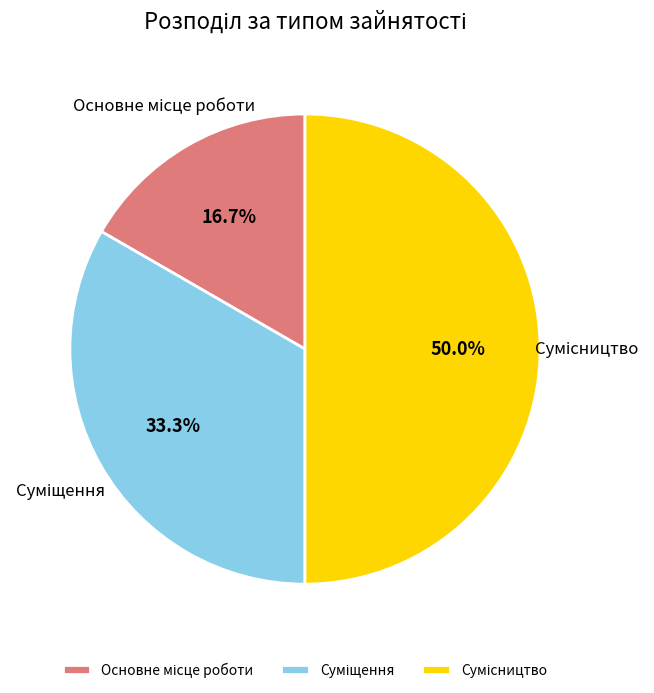

To the nearest percent, what is the combined percentage of Основне місце роботи and Сумісництво?

67%